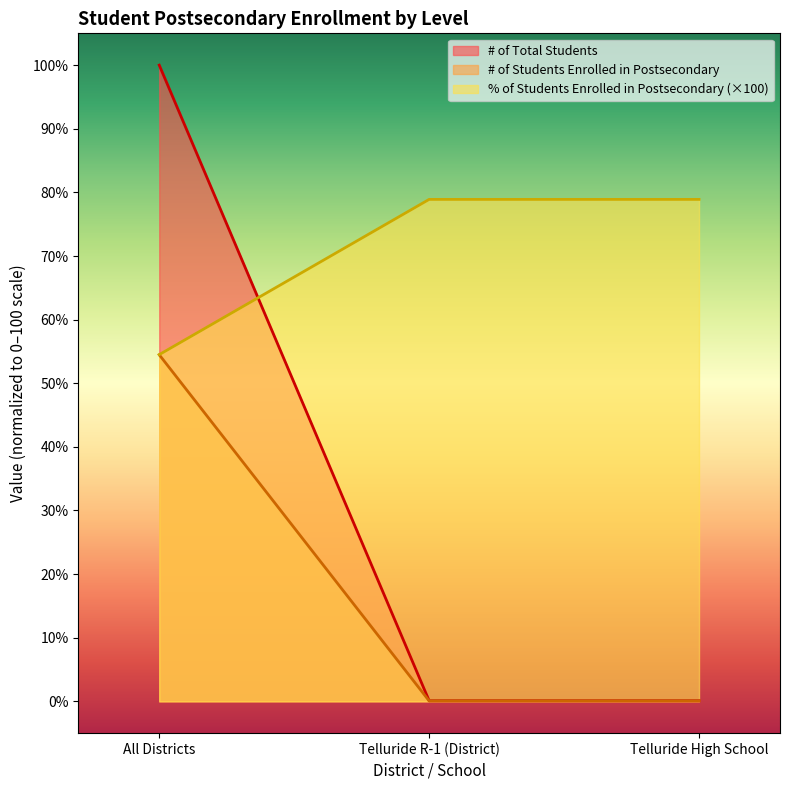

Reading right to left, transcribe all the data shown in this chart.

# of Total Students: Telluride High School=78.9	Telluride R-1 (District)=78.9	All Districts=54.5
# of Students Enrolled in Postsecondary: Telluride High School=0.1	Telluride R-1 (District)=0.1	All Districts=100.0
% of Students Enrolled in Postsecondary: Telluride High School=0.1	Telluride R-1 (District)=0.1	All Districts=54.5